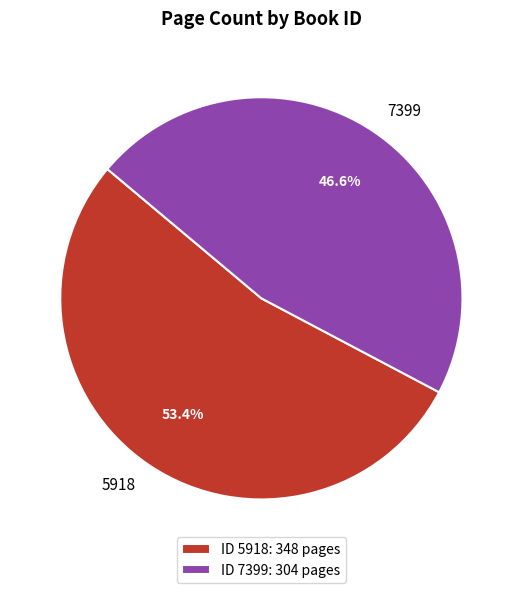

The 5918 slice represents 47% of the pie. True or false?

False